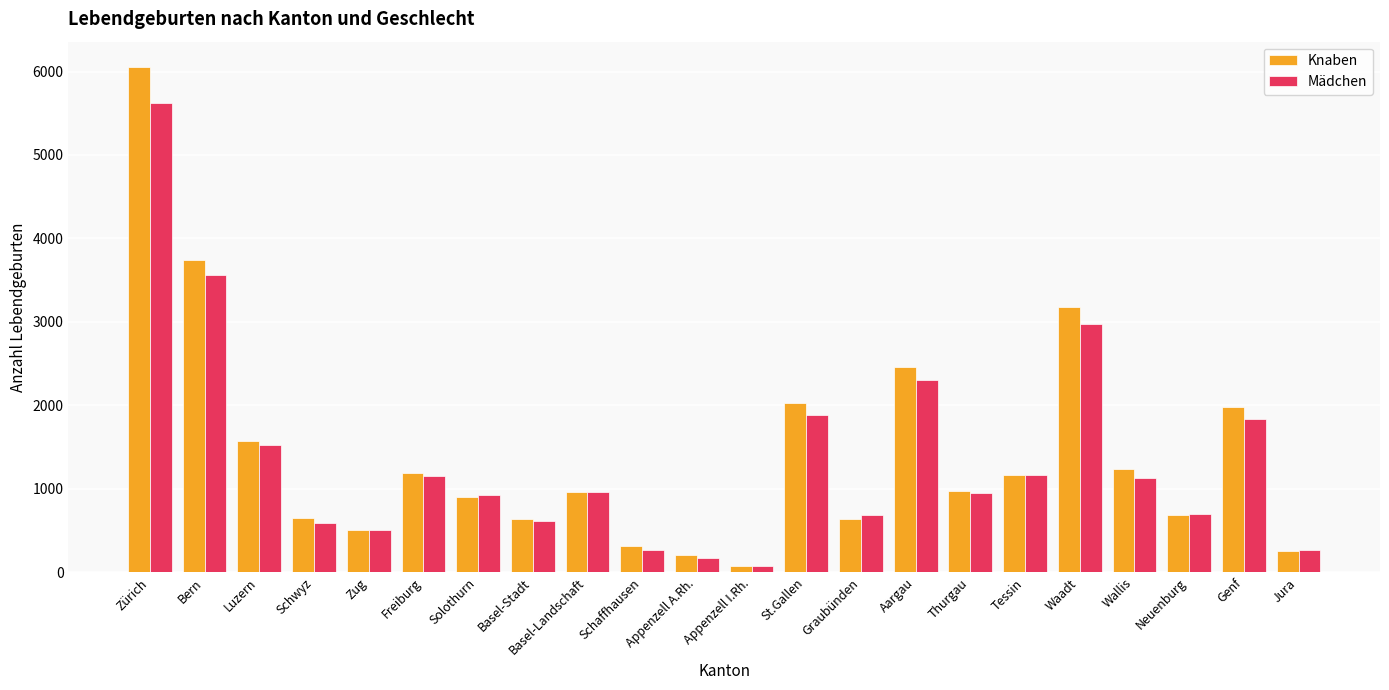

What is the difference between the Knaben values at Luzern and Thurgau?

596